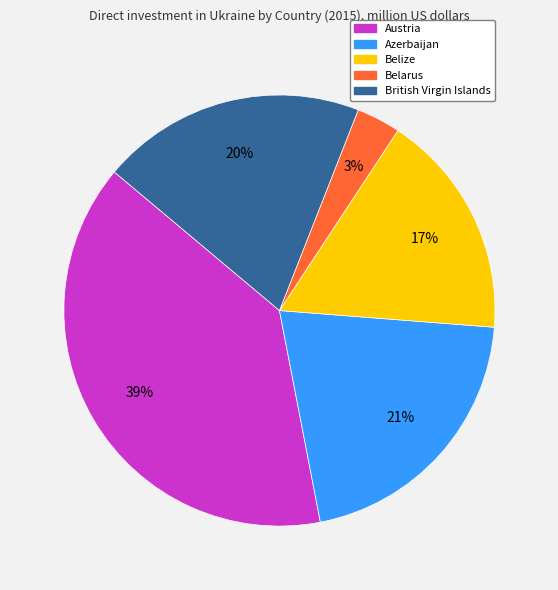

To the nearest percent, what percentage of the pie is British Virgin Islands?

20%